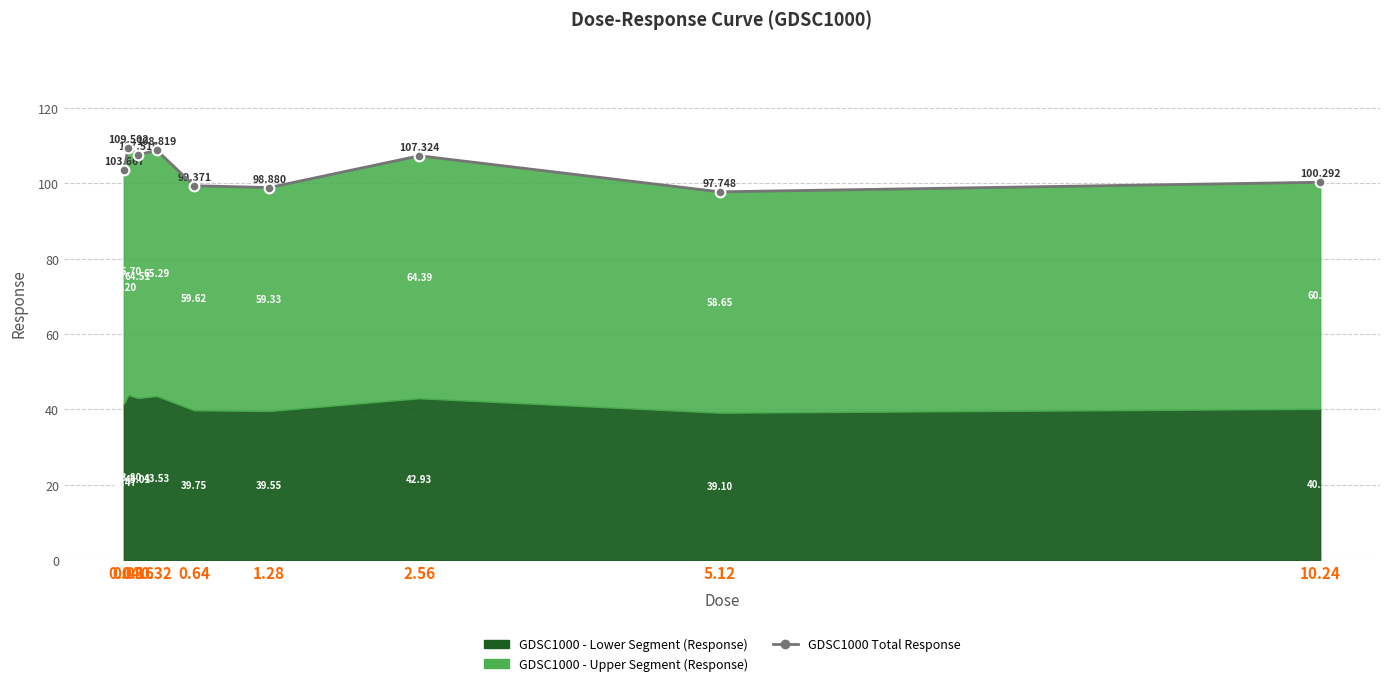

What is the average value?

103.7